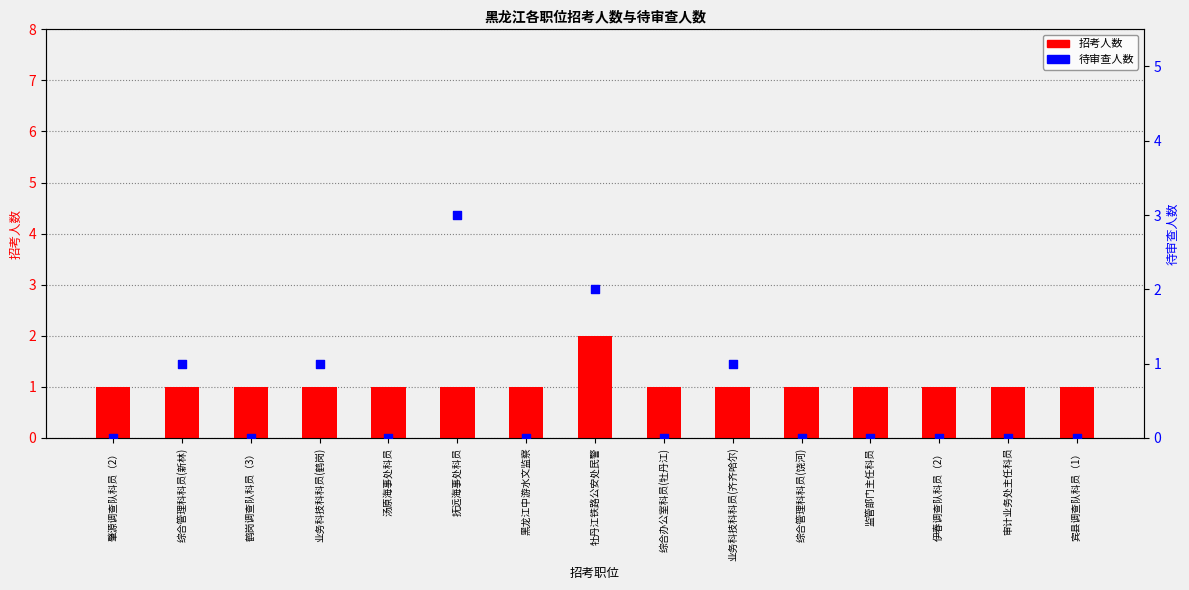

At which category is the sum across all series the highest?

抚远海事处科员